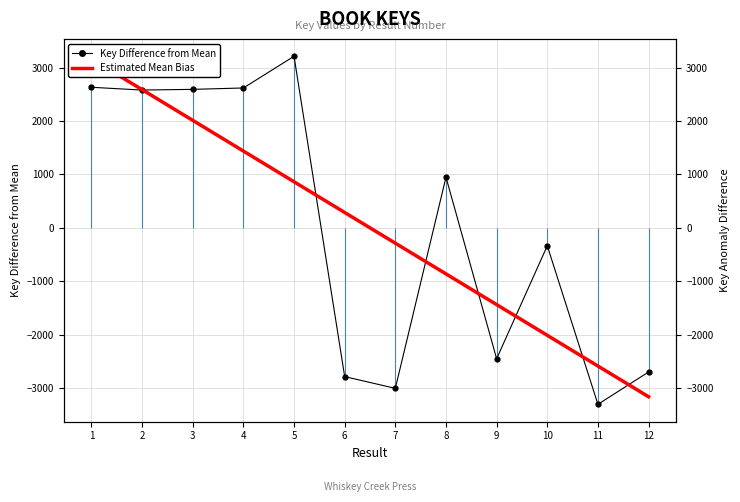

List the labels in order of Estimated Mean Bias value, smallest first.

12, 11, 10, 9, 8, 7, 6, 5, 4, 3, 2, 1